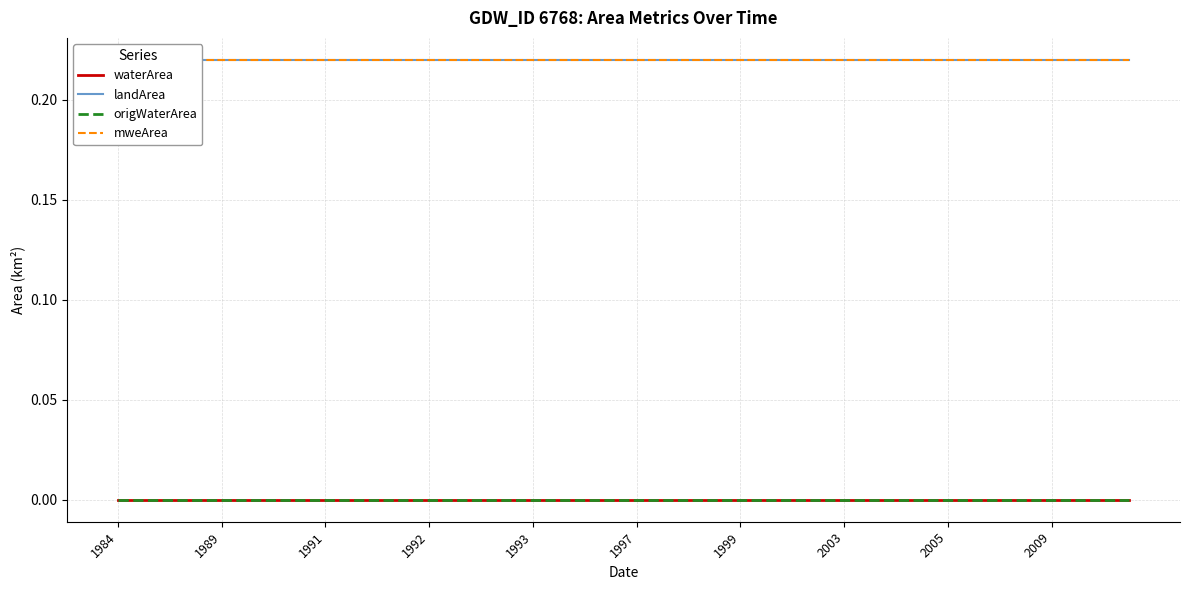

True or false: waterArea and origWaterArea intersect in this chart.

False